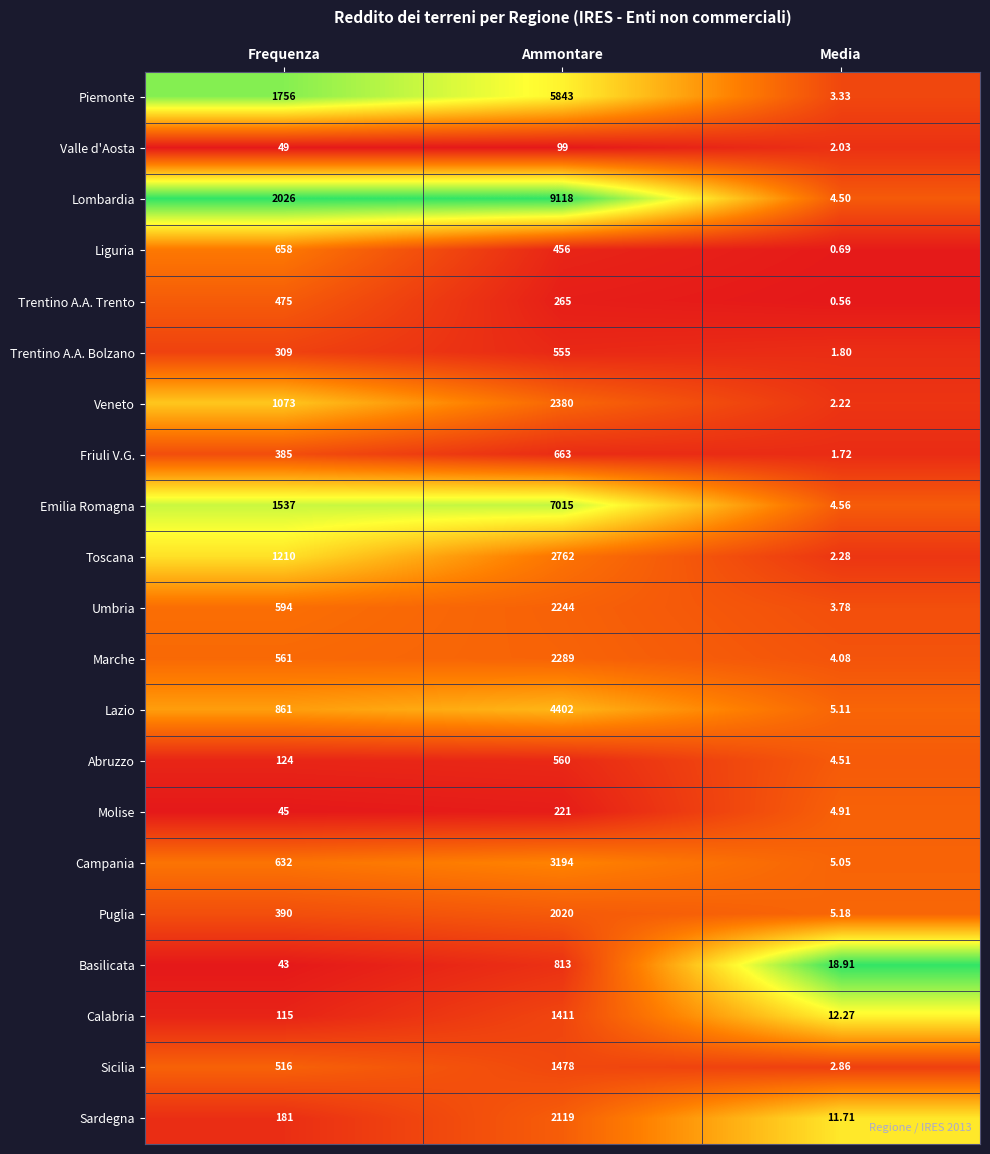

Which category has the highest value across all series?

Ammontare